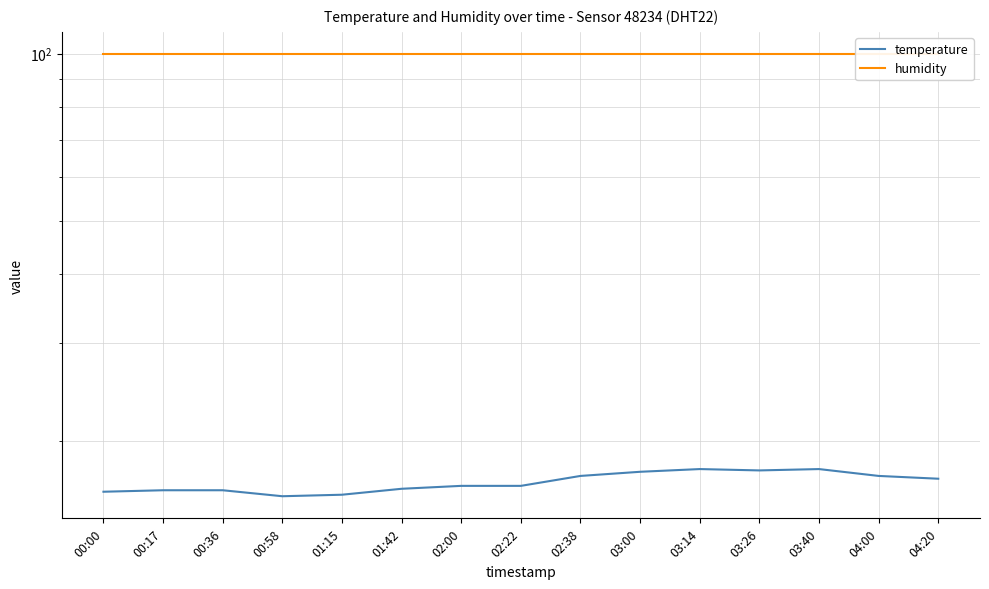

Reading left to right, list all the values displayed in this chart.

temperature: 16.2	16.3	16.3	15.9	16.0	16.4	16.6	16.6	17.3	17.6	17.8	17.7	17.8	17.3	17.1
humidity: 99.9	99.9	99.9	99.9	99.9	99.9	99.9	99.9	99.9	99.9	99.9	99.9	99.9	99.9	99.9